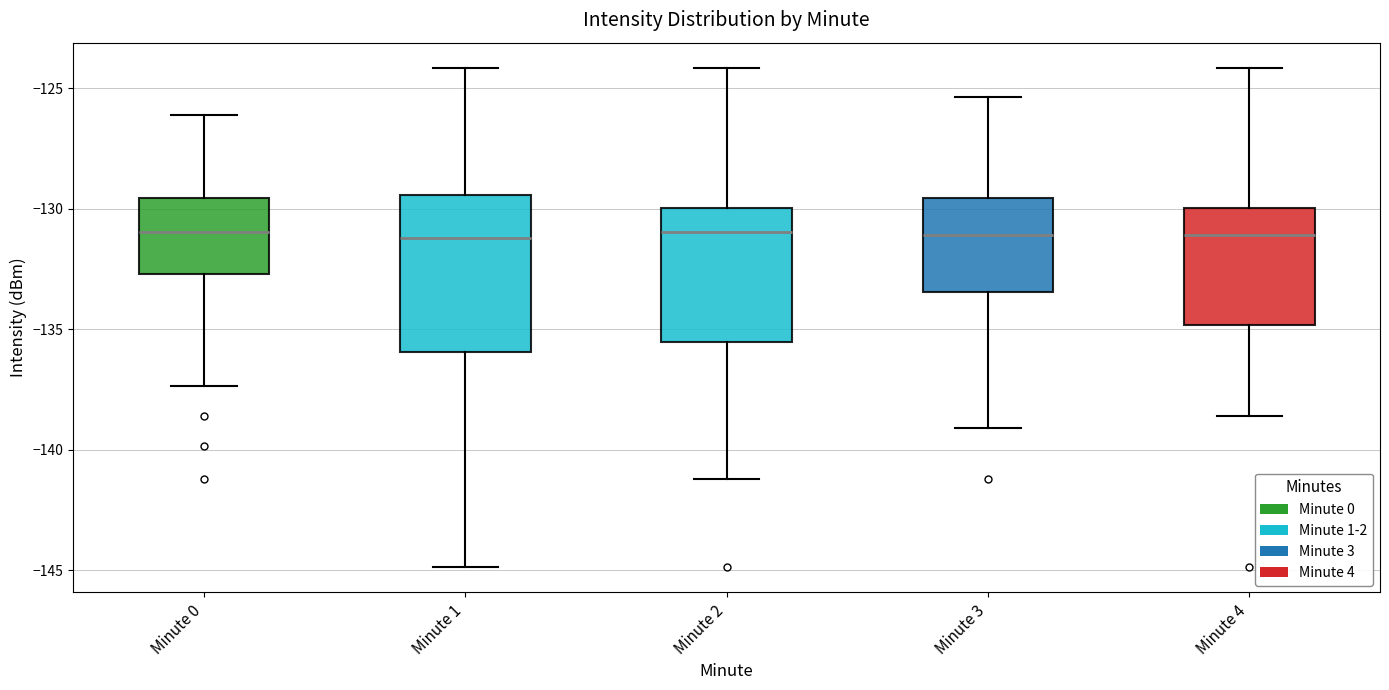

Where does the upper whisker of the box for Minute 2 end on the y-axis? The values are not printed on the chart, so give them approximately, as read against the axis.

-124.0